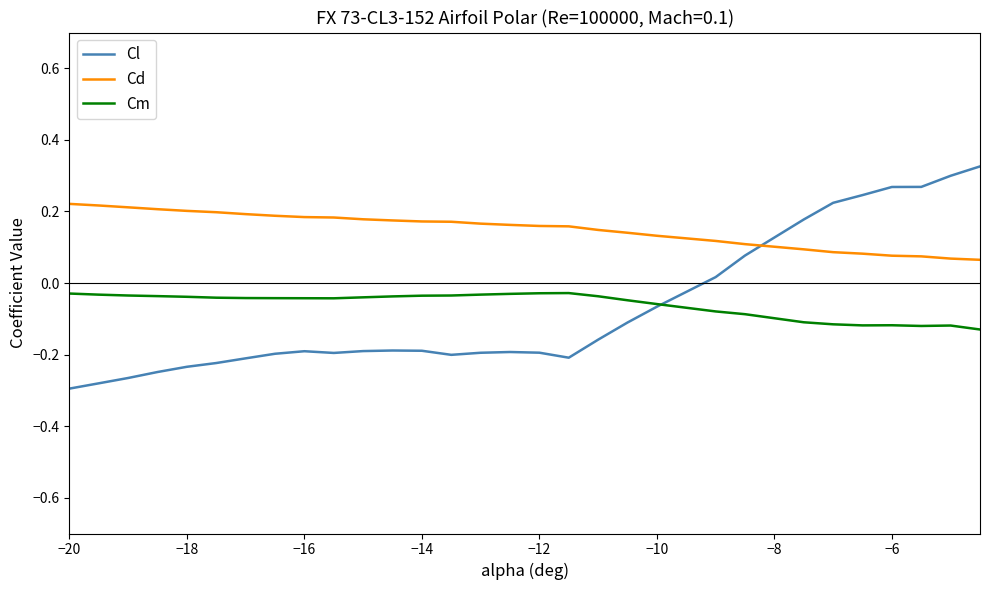

List the series in order of their peak value, lowest first.

Cm, Cd, Cl